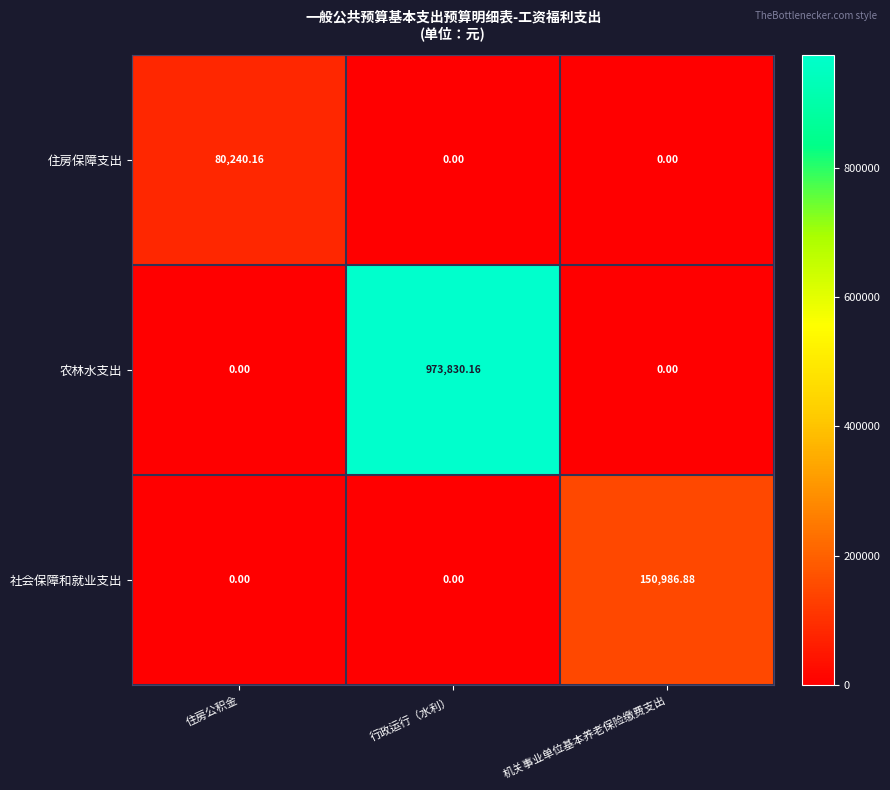

List the series in order of their peak value, highest first.

农林水支出, 社会保障和就业支出, 住房保障支出